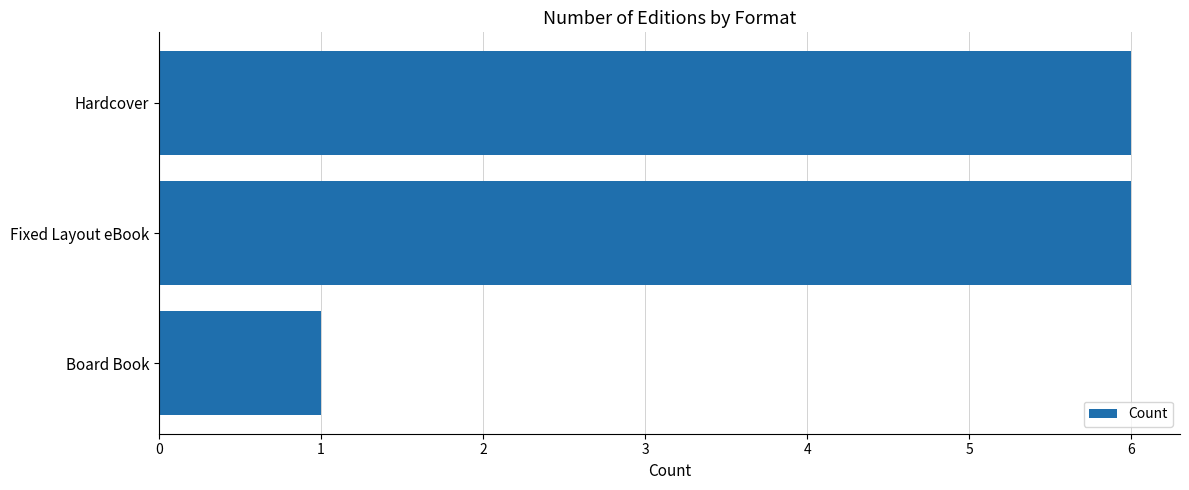

The chart shows a value of 6 at Hardcover. True or false?

True